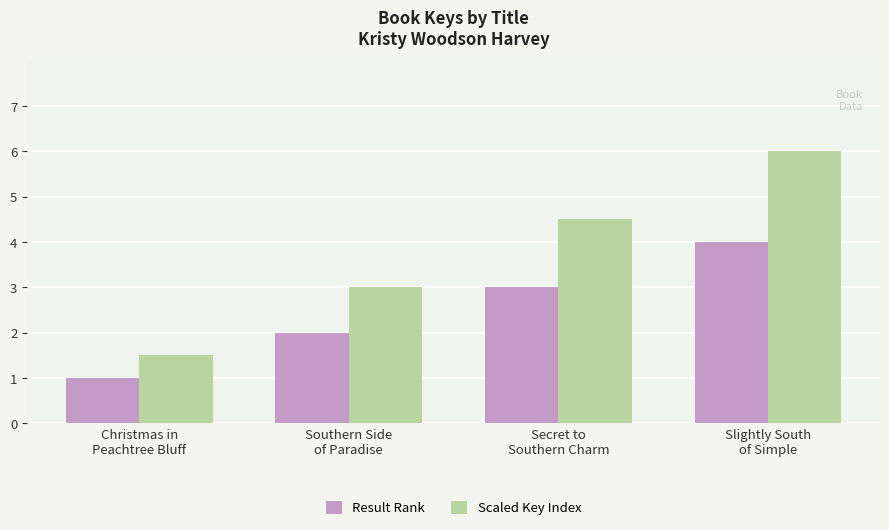

Read the Result Rank value at Southern Side
of Paradise.

2.0